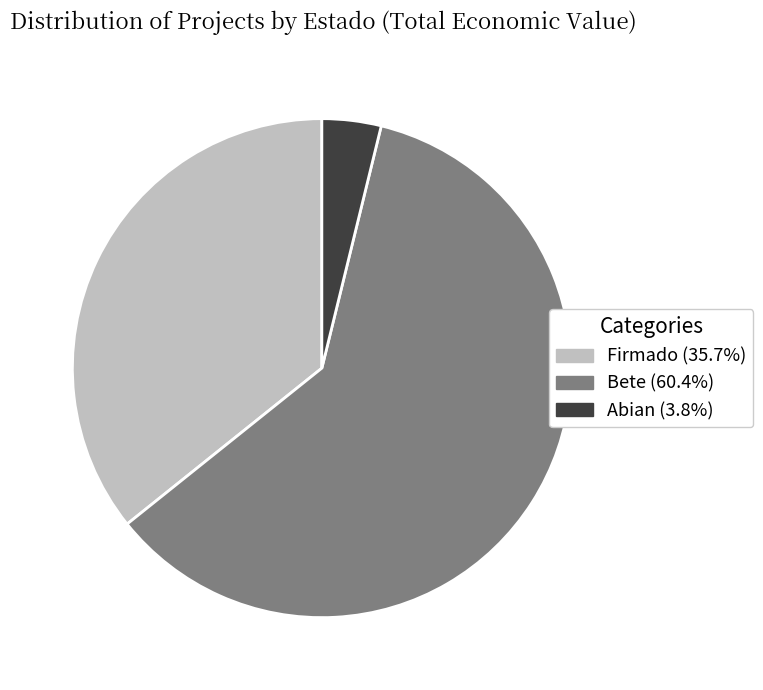

Is there any slice that represents more than half of the pie?

Yes